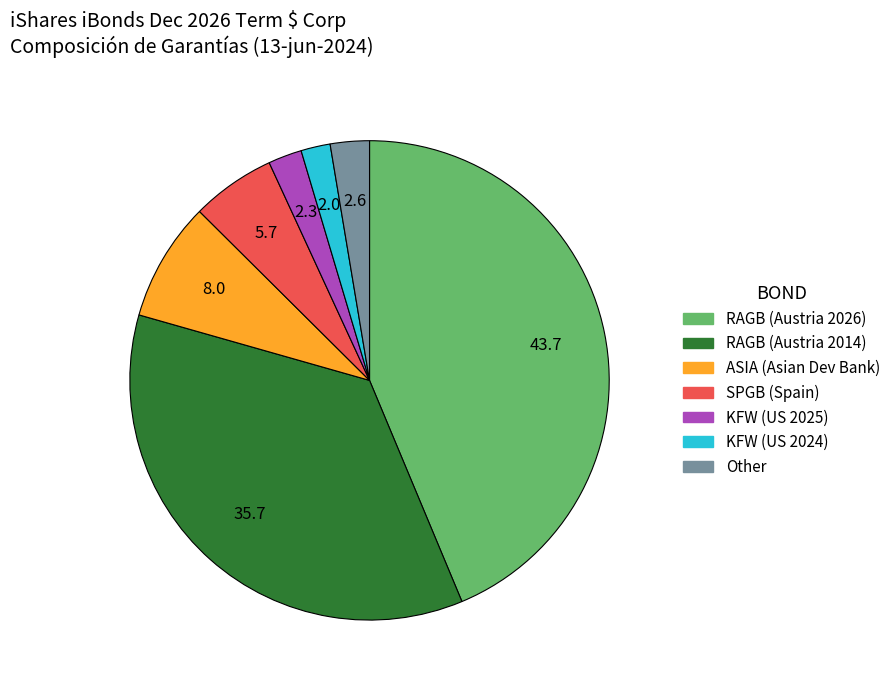

Does KFW (US 2024) account for over 50% of the chart?

No